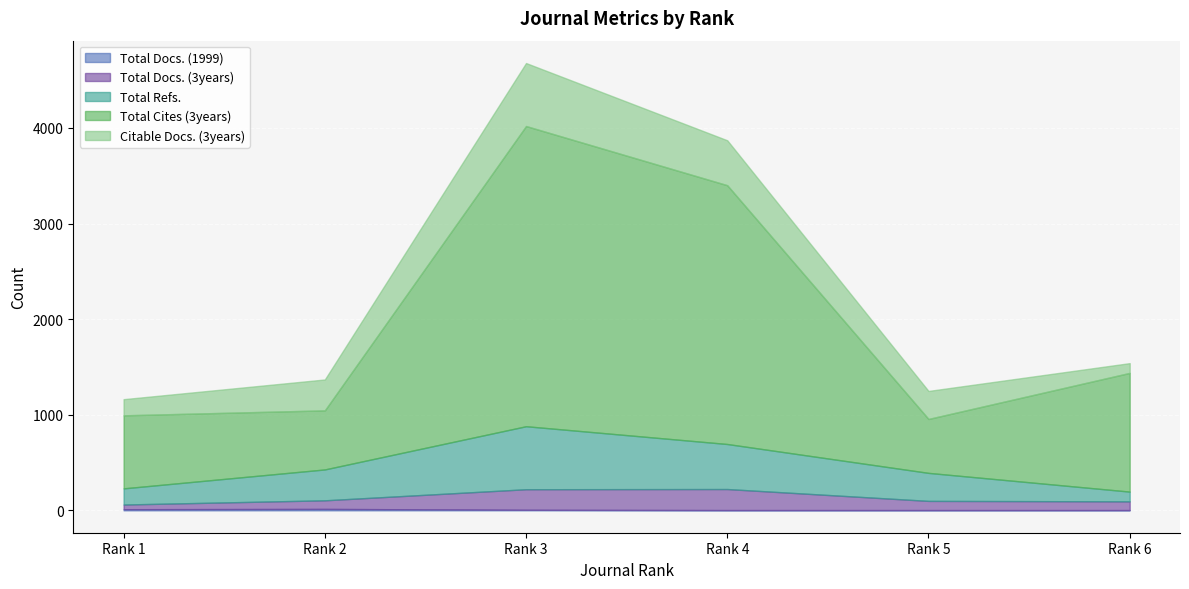

True or false: Total Docs. (3years) and Total Refs. cross at least once.

False